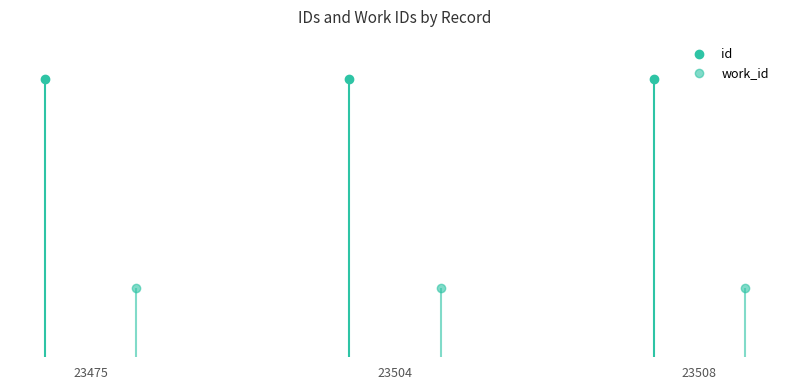

Rank the series by their average value, from lowest to highest.

work_id, id